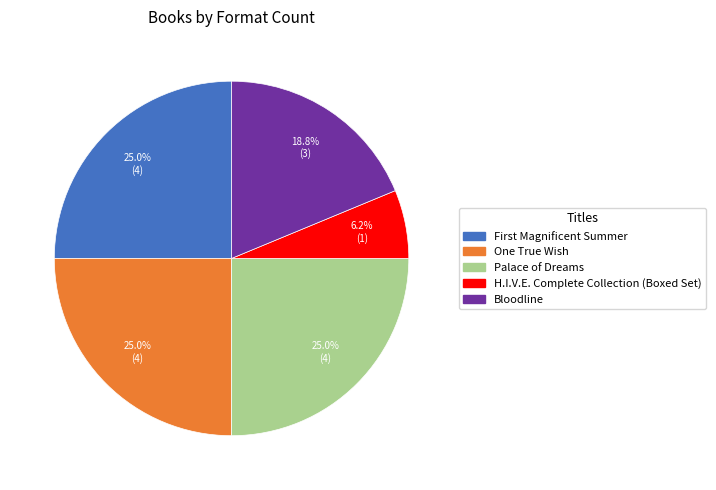

To the nearest percent, what percentage of the pie is Bloodline?

19%